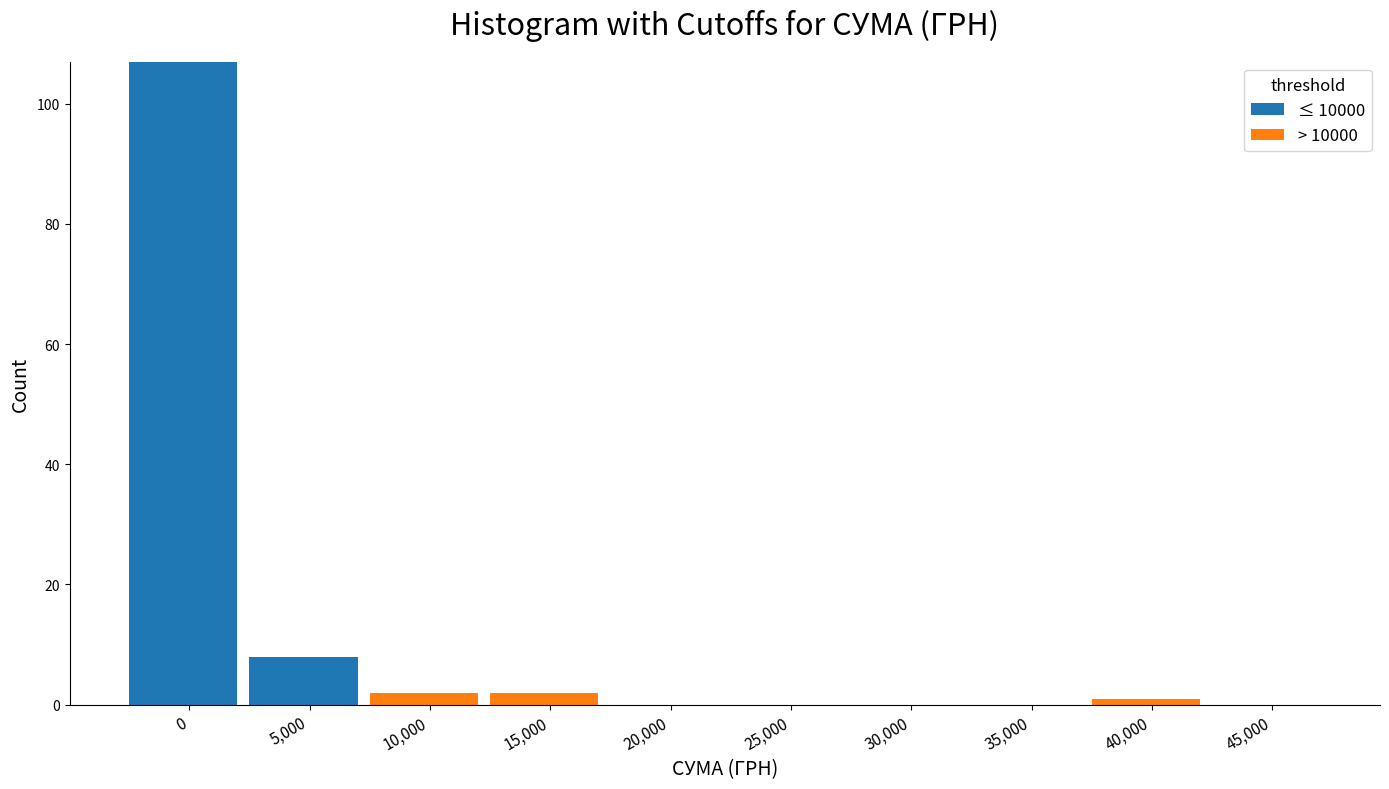

What is the highest value of the ≤ 10000 series?

107